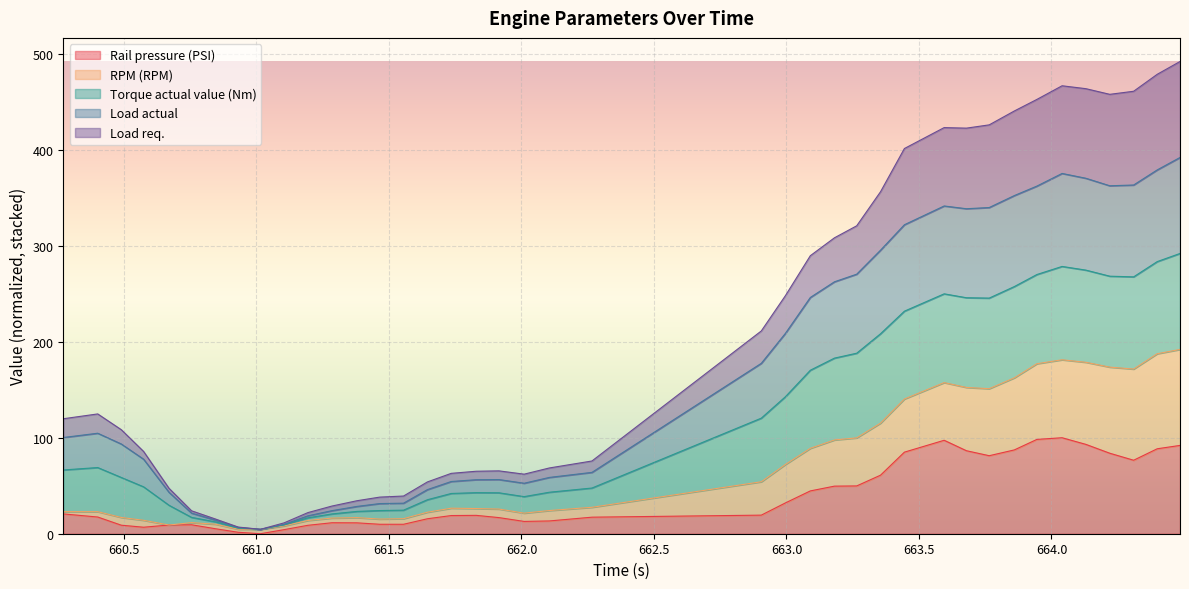

True or false: Load req. and Torque actual value (Nm) cross at least once.

False